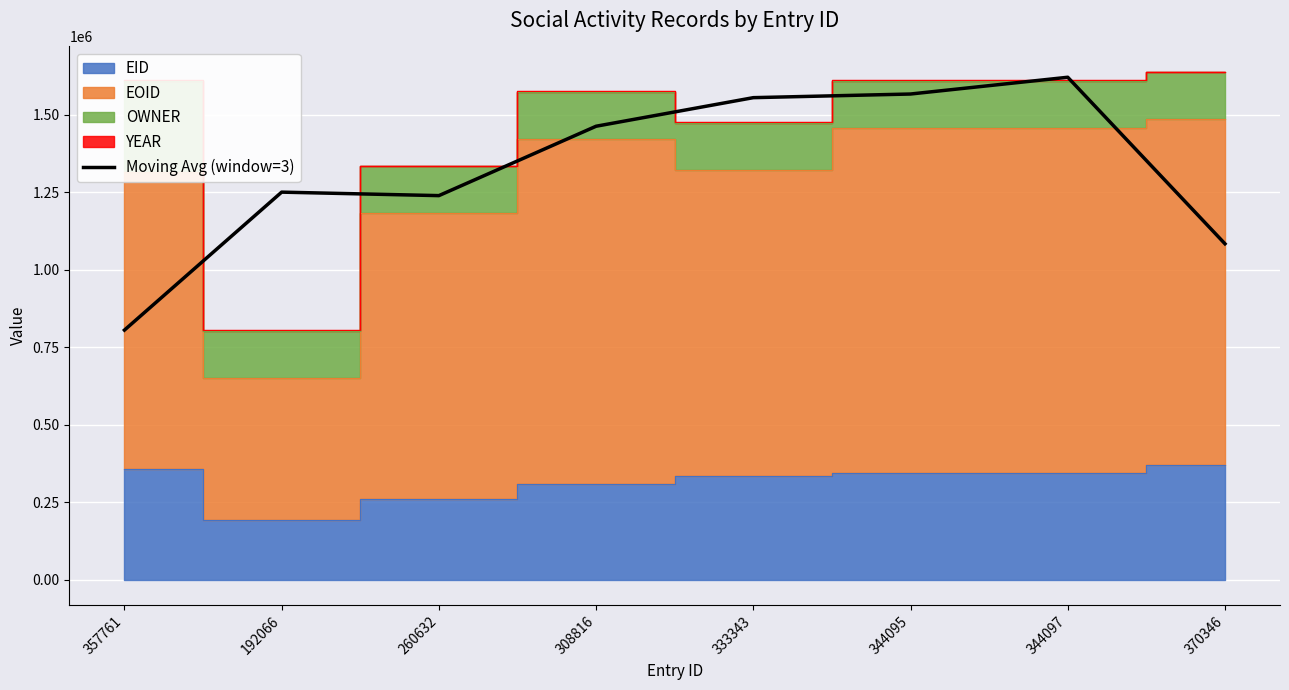

What is the label of the 4th point from the left?

308816